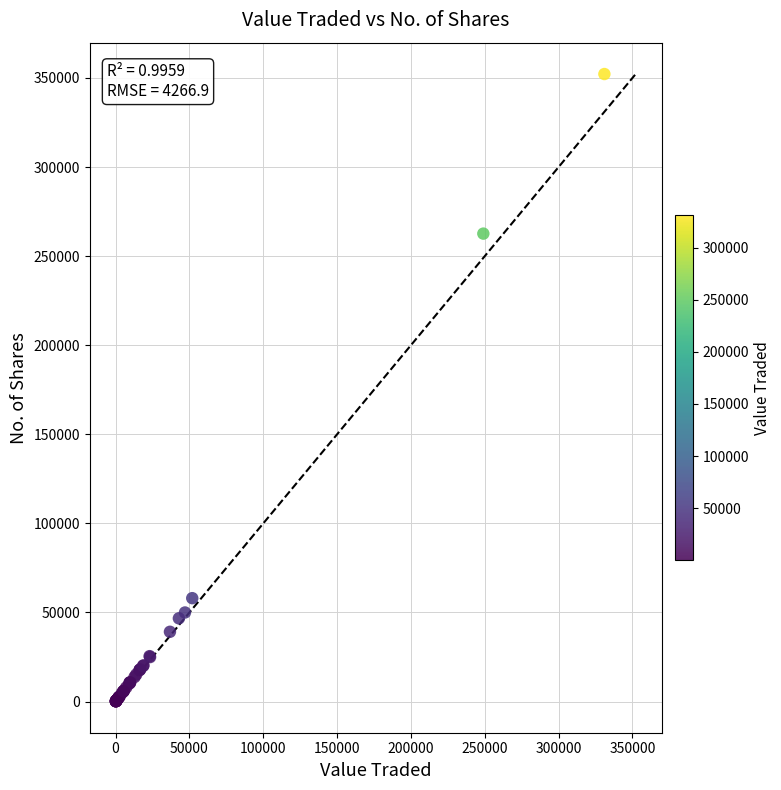

What Y value in the scatter plot is closest to 176169?

262639